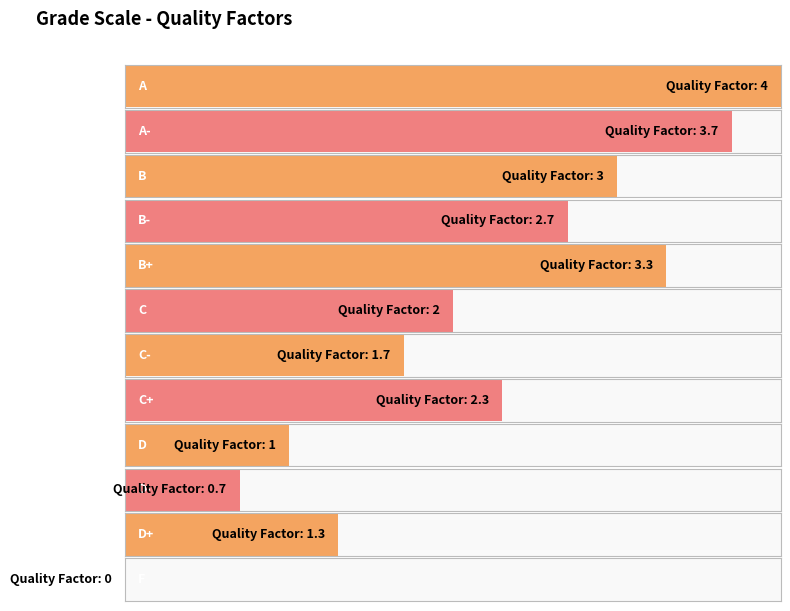

Reading left to right, list all the values displayed in this chart.

4.0	3.7	3.0	2.7	3.3	2.0	1.7	2.3	1.0	0.7	1.3	0.0